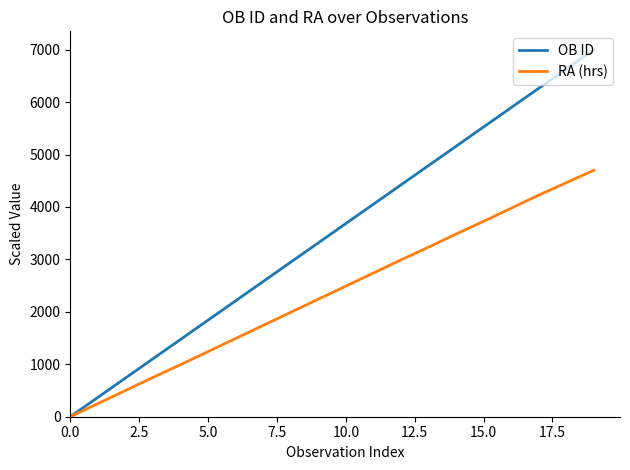

How many lines are shown in the chart?

2